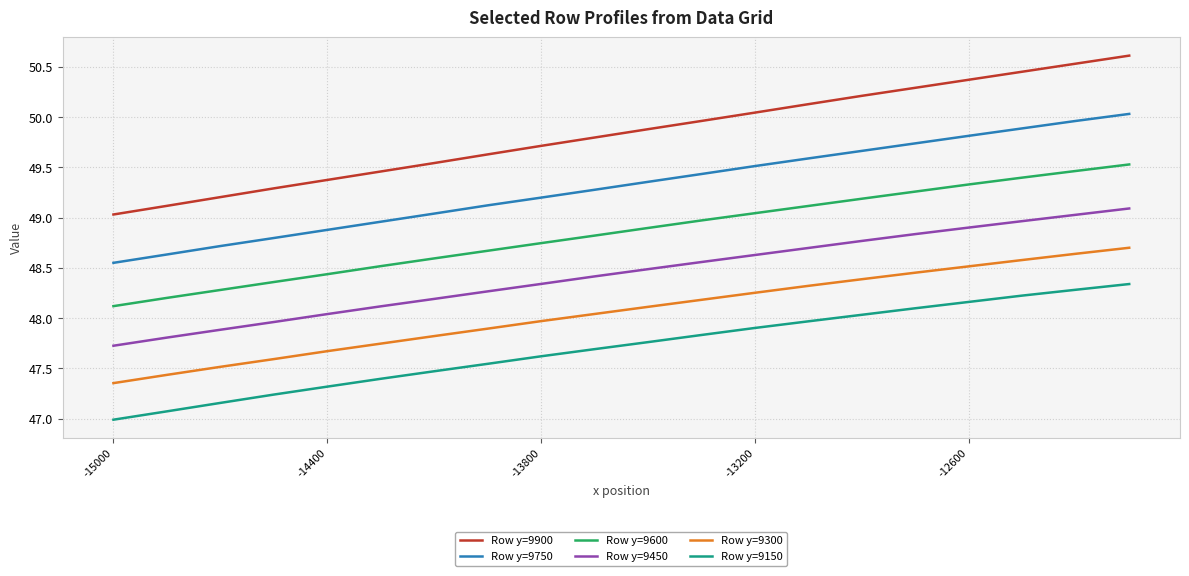

Which series has the largest range (max minus min)?

Row y=9900